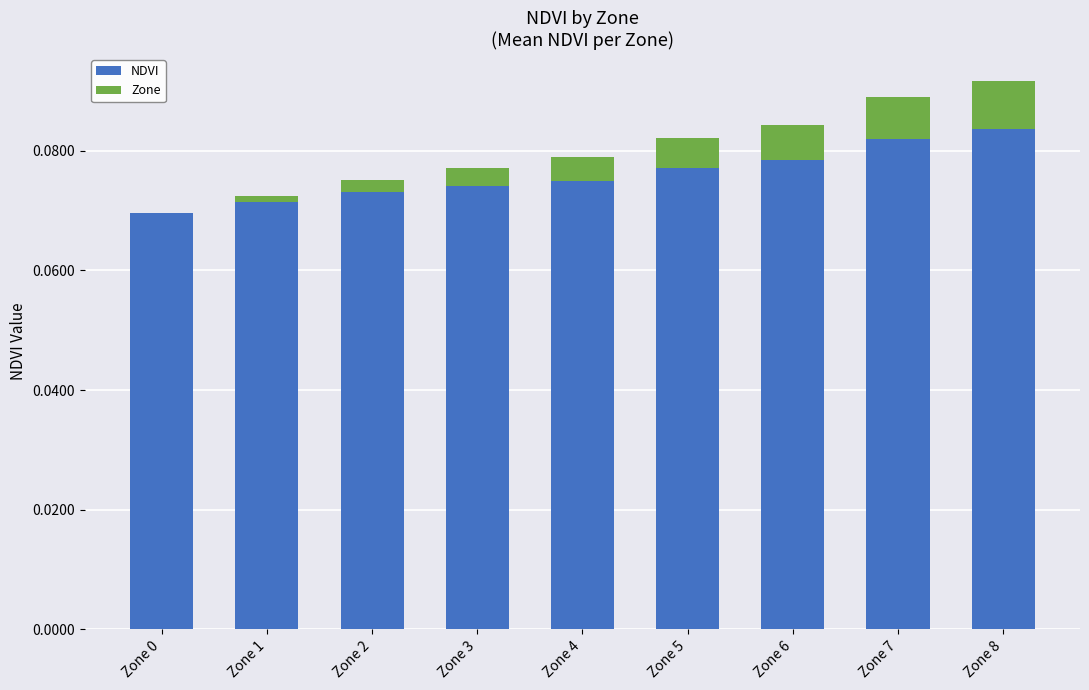

What is the sum of all NDVI values?

0.7